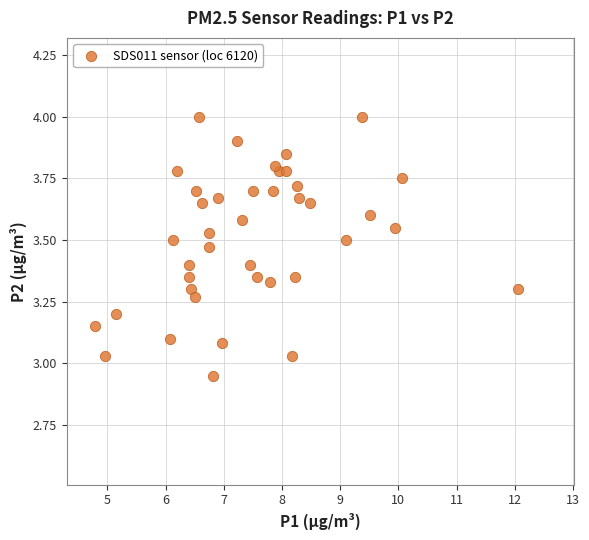

What is the range of X values (max minus min)?

7.3